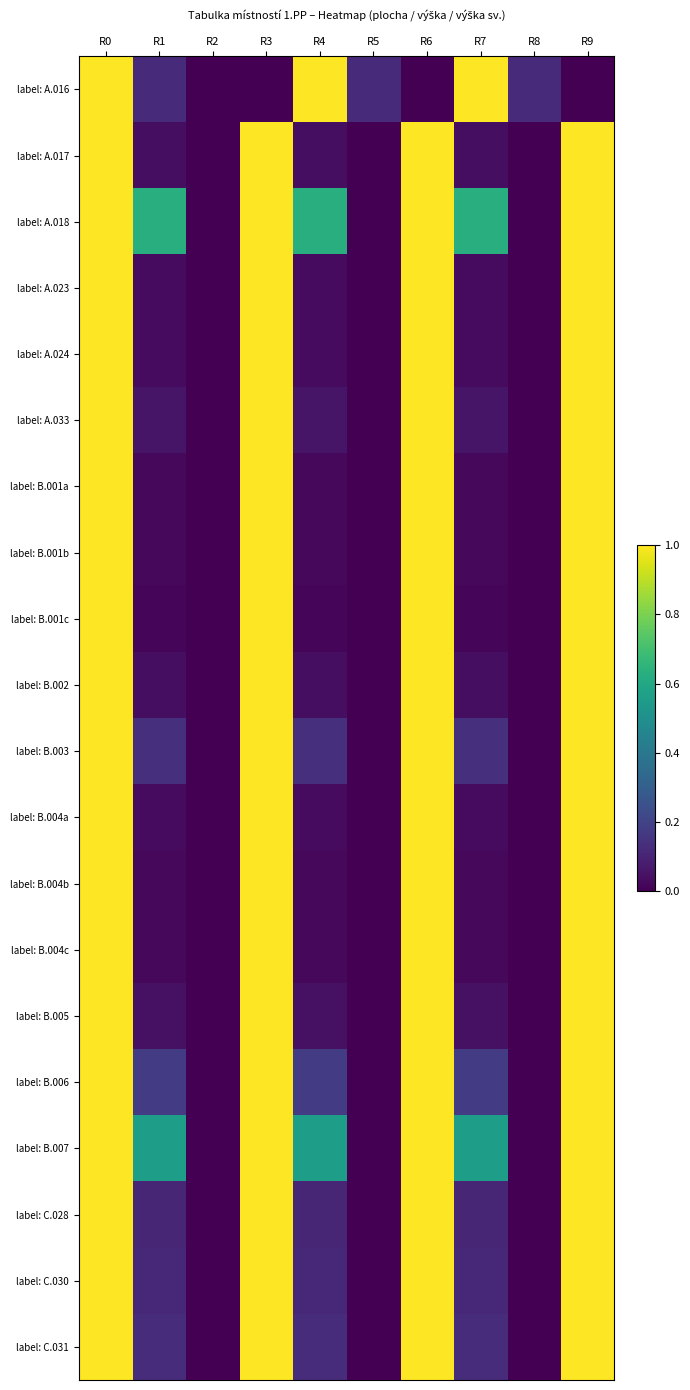

Which has a higher value, R4 or R8?

R4